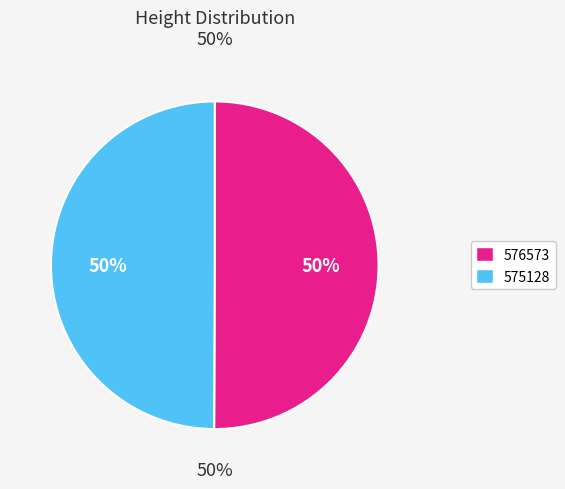

Which category has the biggest portion of the pie?

576573